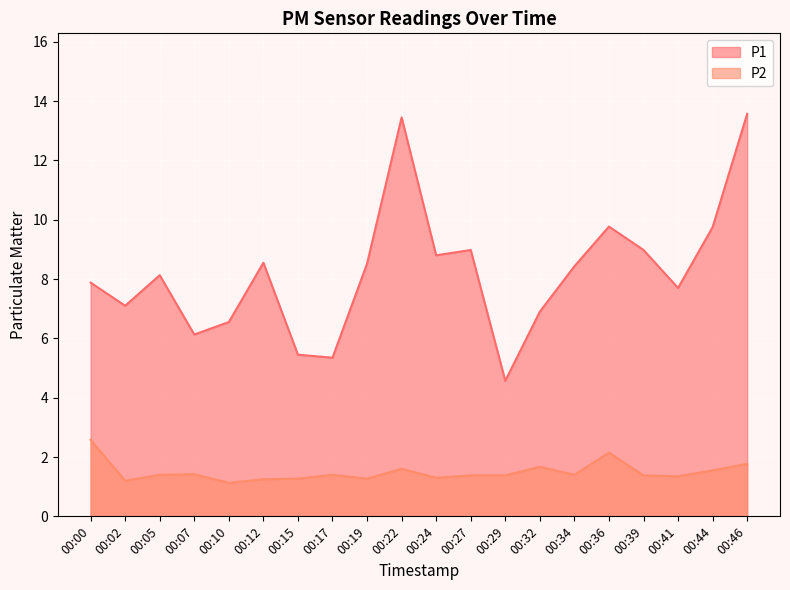

How many lines are shown in the chart?

2